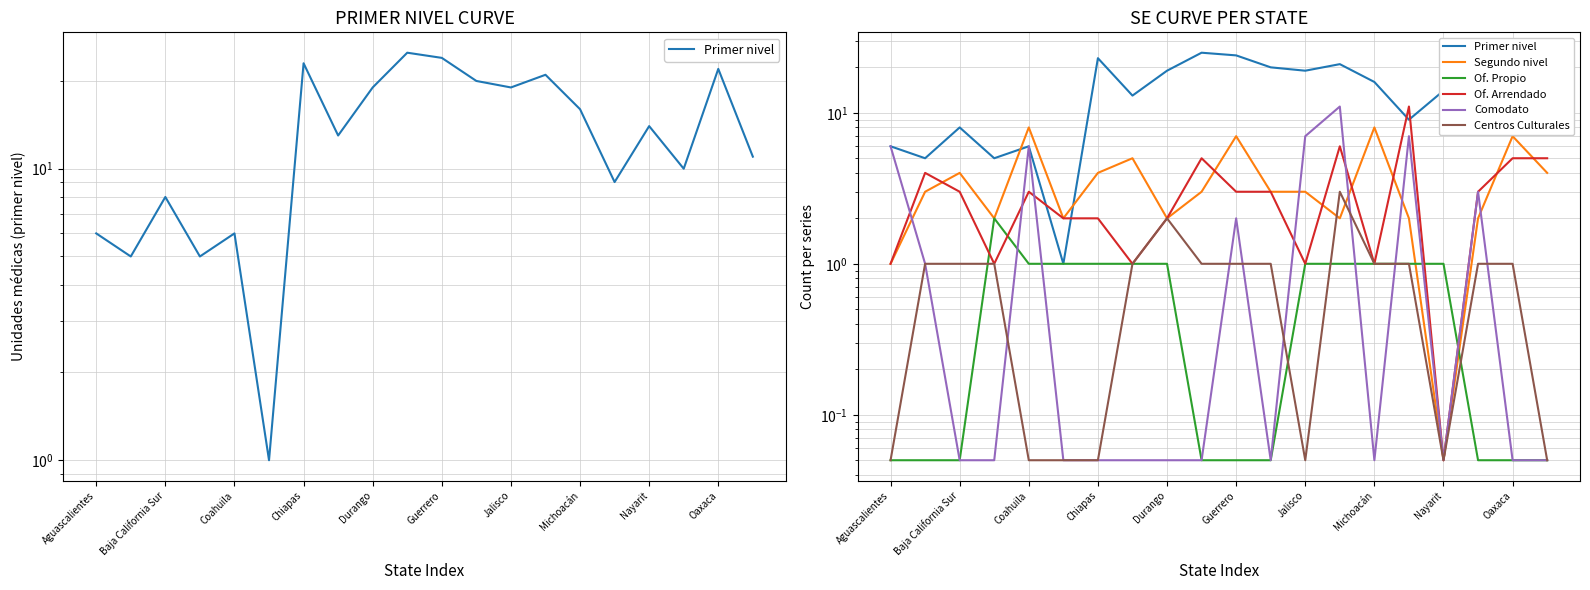

What are all the series names shown in the legend?

Primer nivel, Segundo nivel, Of. Propio, Of. Arrendado, Comodato, Centros Culturales